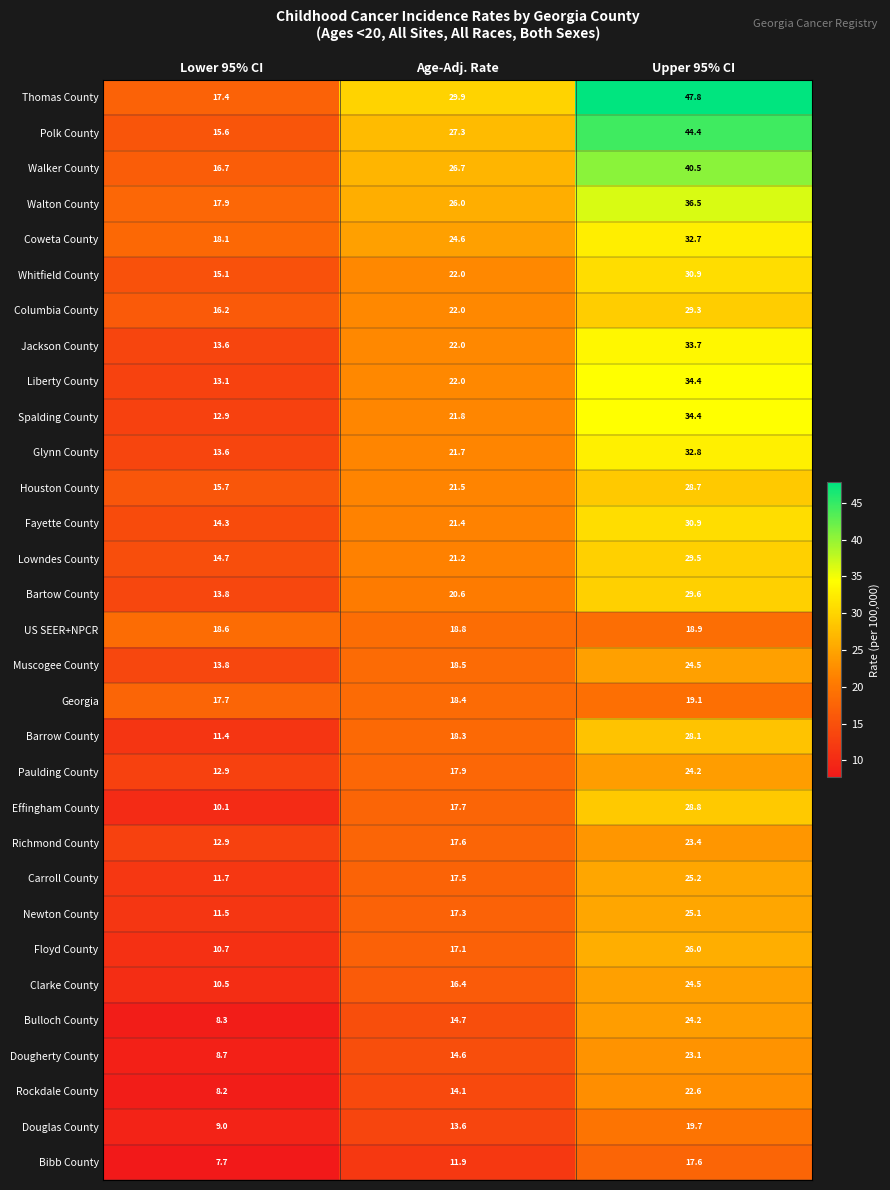

How many data points in Walker County are less than 26?

1